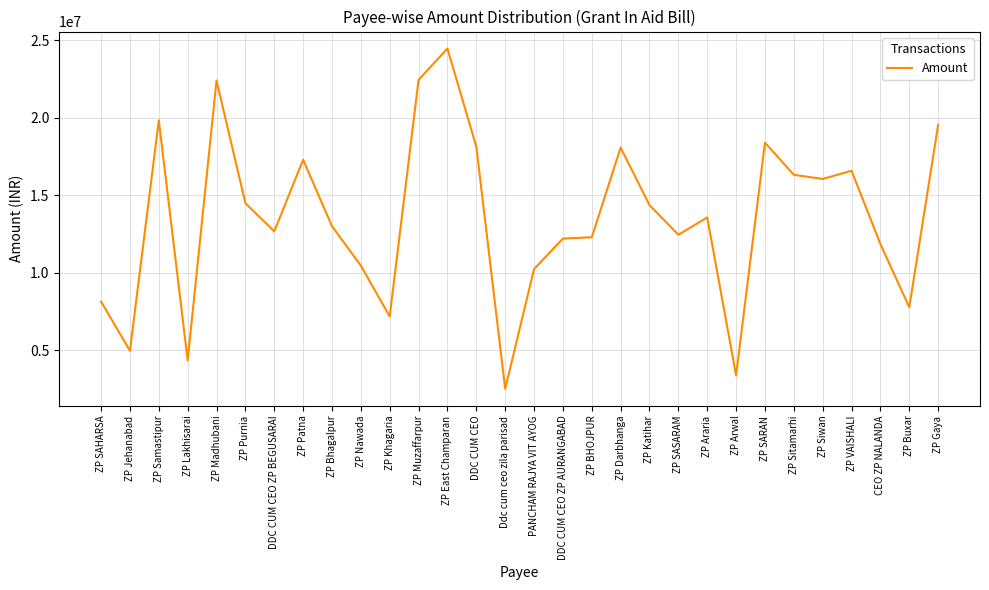

Where does the data first go above 13567211?

ZP Samastipur